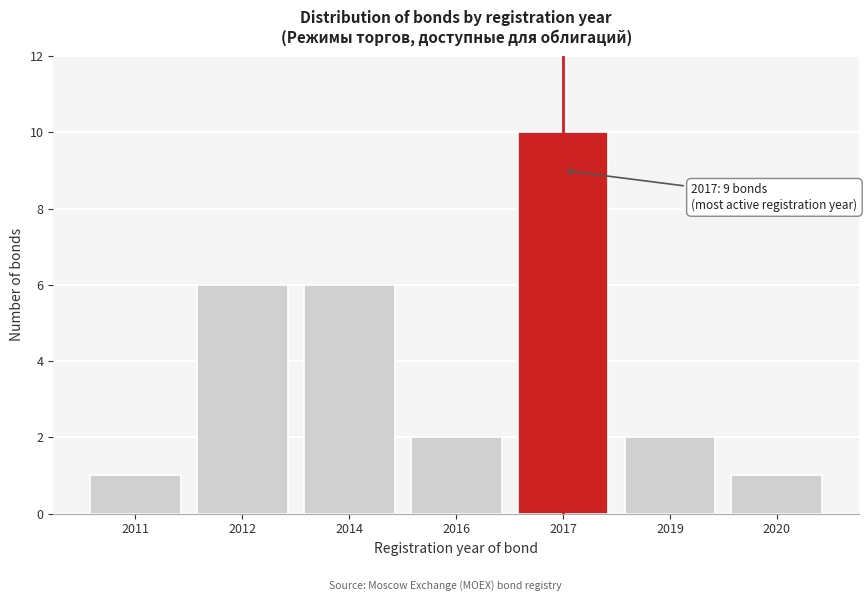

Reading right to left, extract all data points from this chart.

1	2	10	2	6	6	1